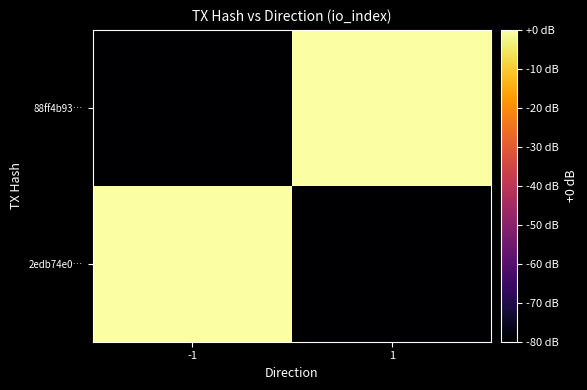

Rank the series at -1 from lowest to highest value.

88ff4b93…, 2edb74e0…